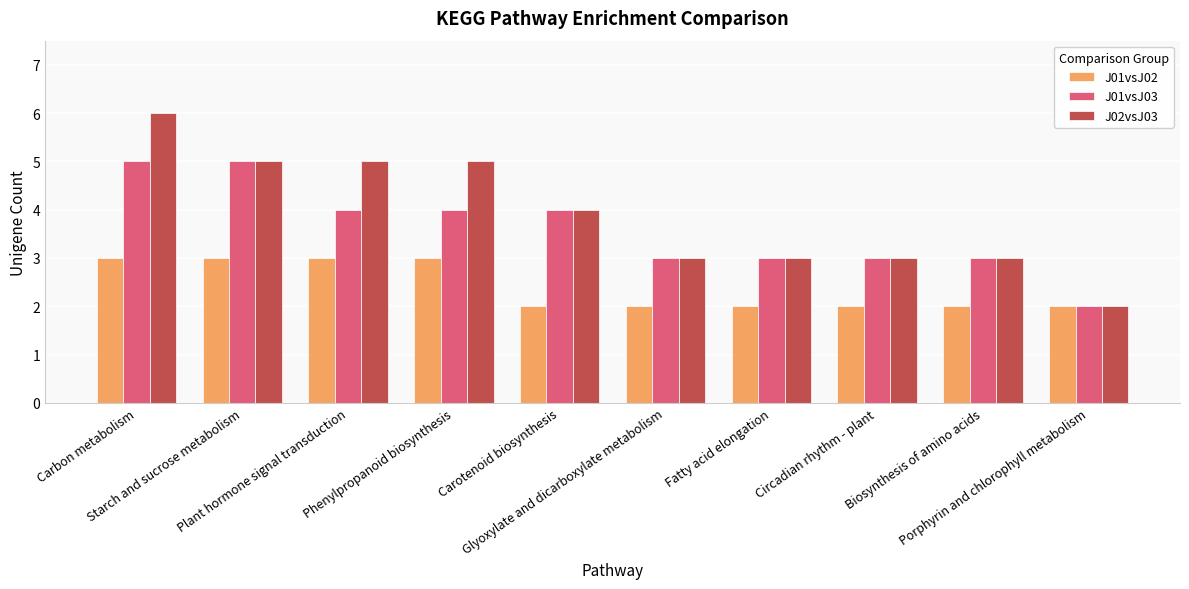

What is the total value across all series at Carotenoid biosynthesis?

10